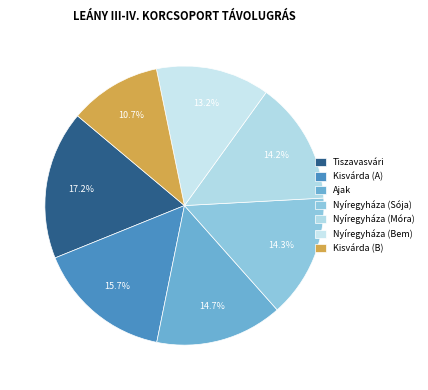

To the nearest percent, what percentage of the pie is Nyíregyháza (Móra)?

14%